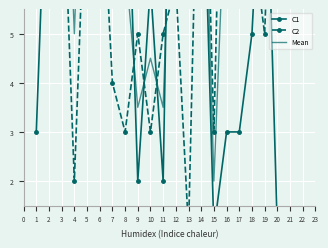

Is it true that C1 equals 15.0 at 5?

True